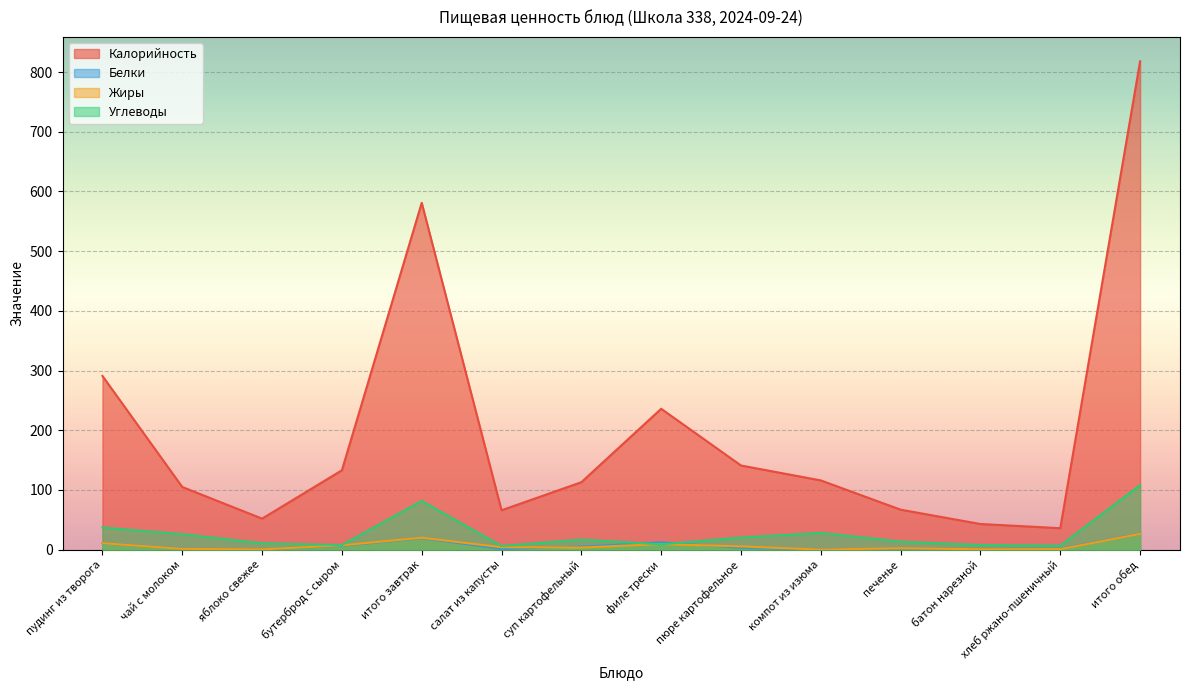

Where does the Калорийность series first go above 116?

пудинг из творога